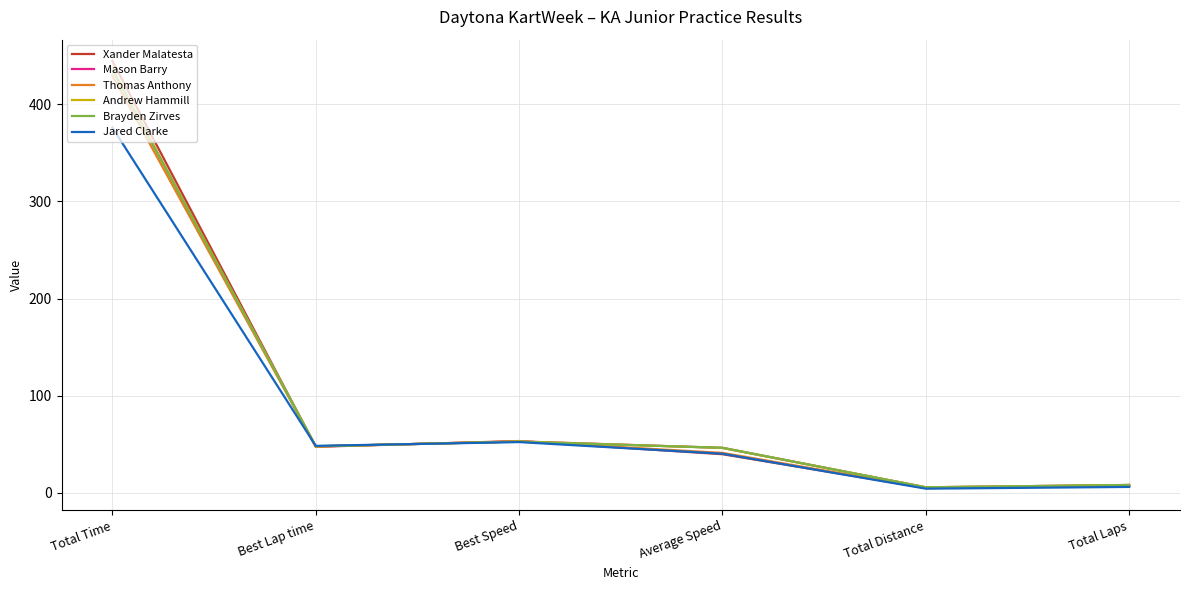

True or false: Mason Barry has a value of 73.5 at Average Speed.

False